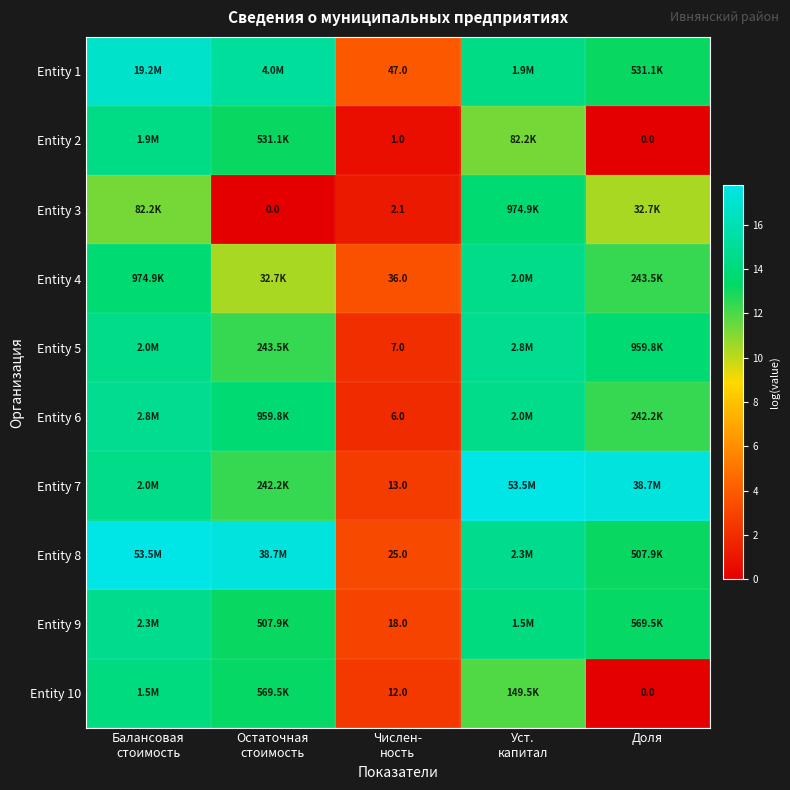

At which label is Entity 5 closest to 8?

Остаточная стоимость